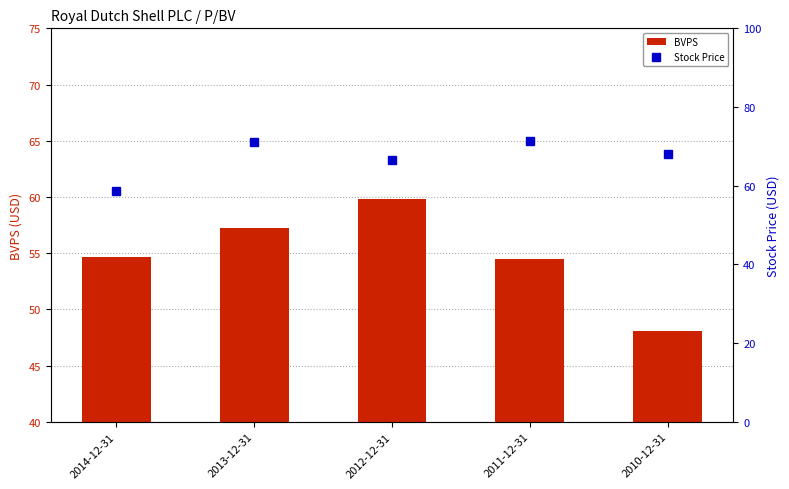

What is the highest value of the BVPS series?

59.8